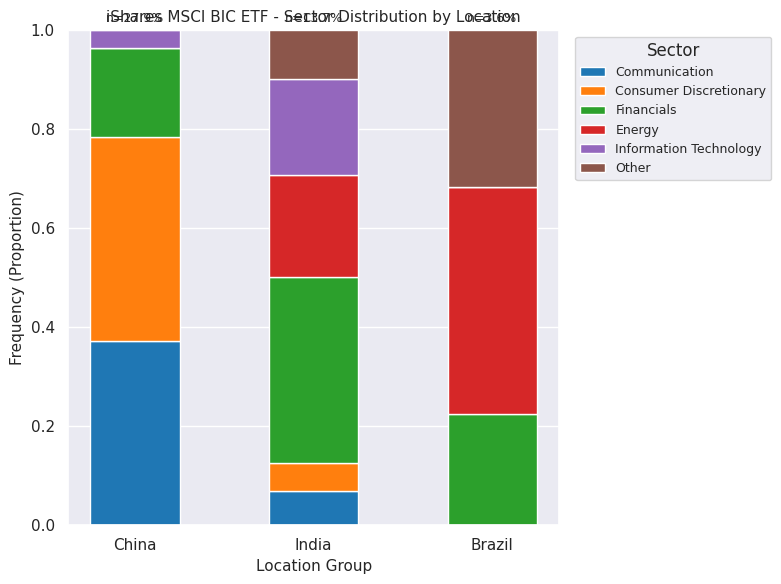

What is the total value across all series at Brazil?

1.0